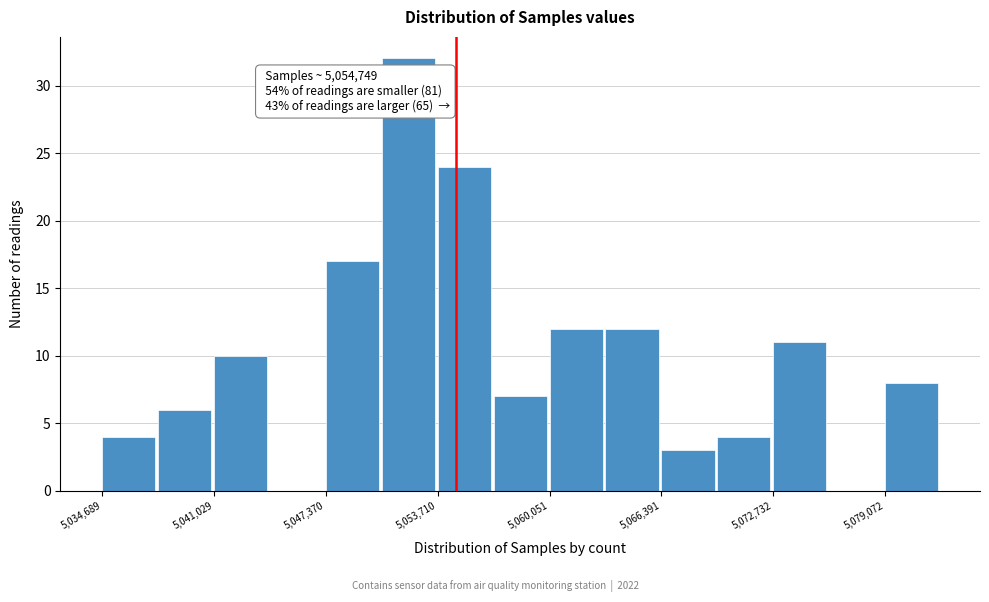

Around what value on the x-axis is the tallest bar? Give the approximate position of its centre, as read against the axis.

5052000